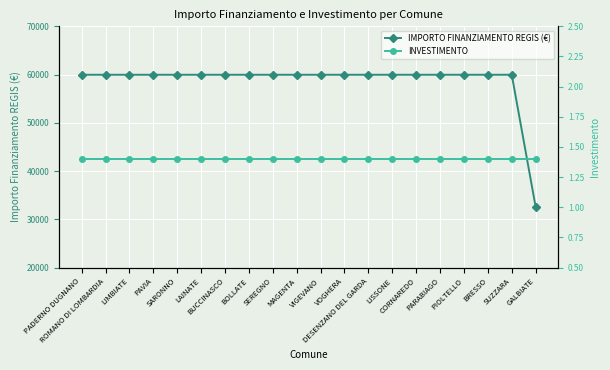

The INVESTIMENTO series shows 1.4 at LAINATE. True or false?

True